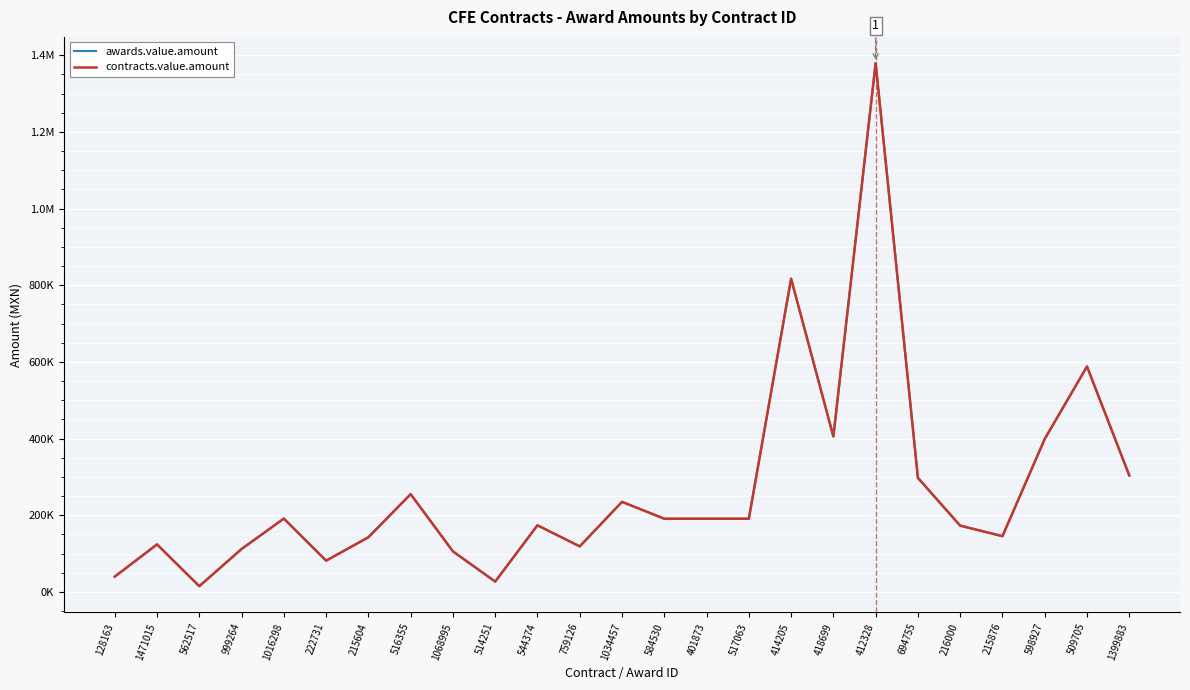

What is the maximum value for awards.value.amount?

1379466.0